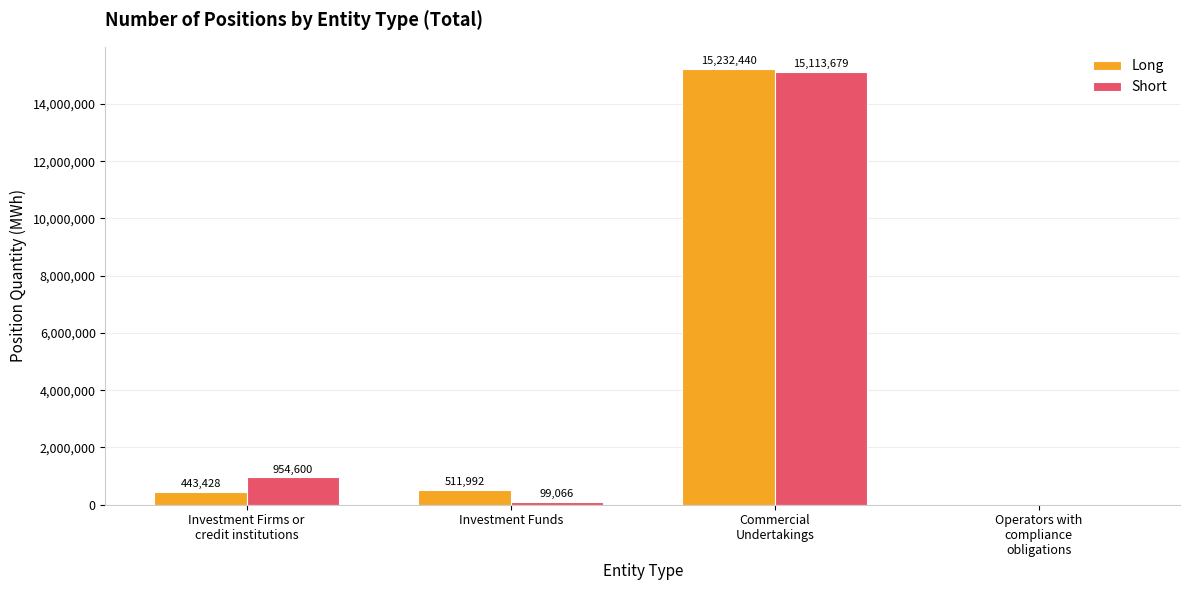

Is it true that Short equals 99066 at Investment Funds?

True